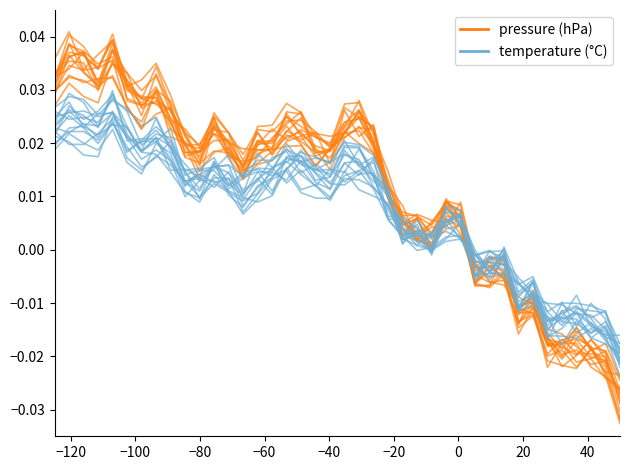

How many values in the temperature (normalized) series exceed 0?

28